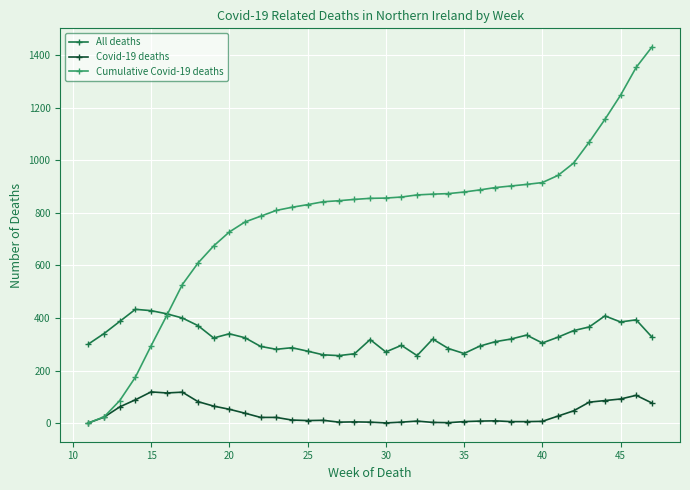

Which series has the widest spread of values?

Cumulative Covid-19 deaths